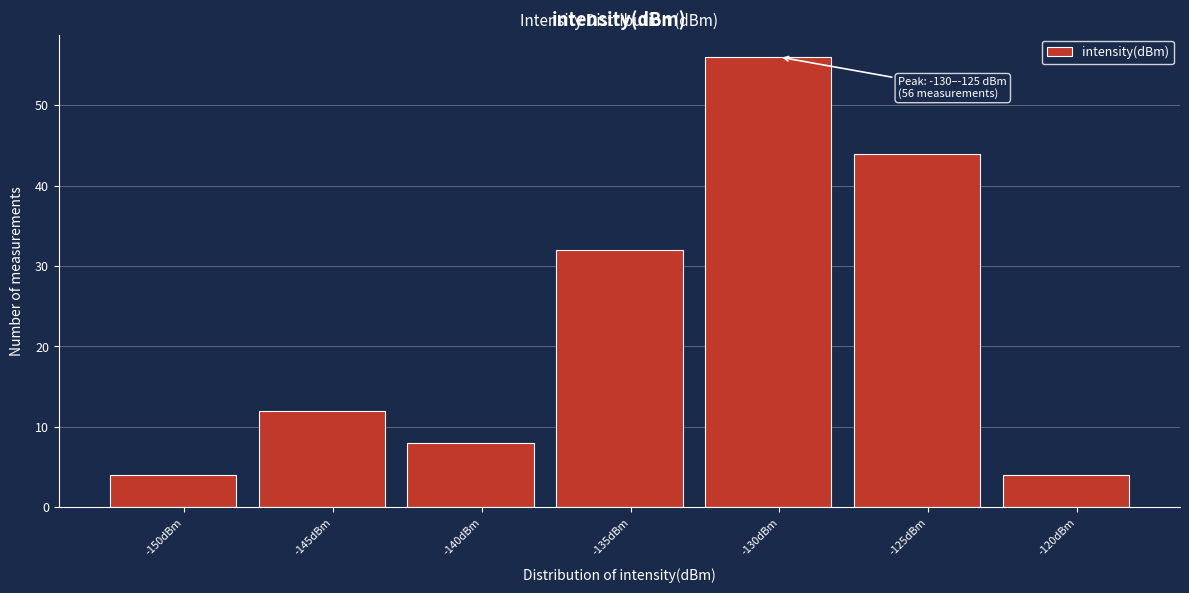

Reading left to right, list all the values displayed in this chart.

-150dBm=4	-145dBm=12	-140dBm=8	-135dBm=32	-130dBm=56	-125dBm=44	-120dBm=4